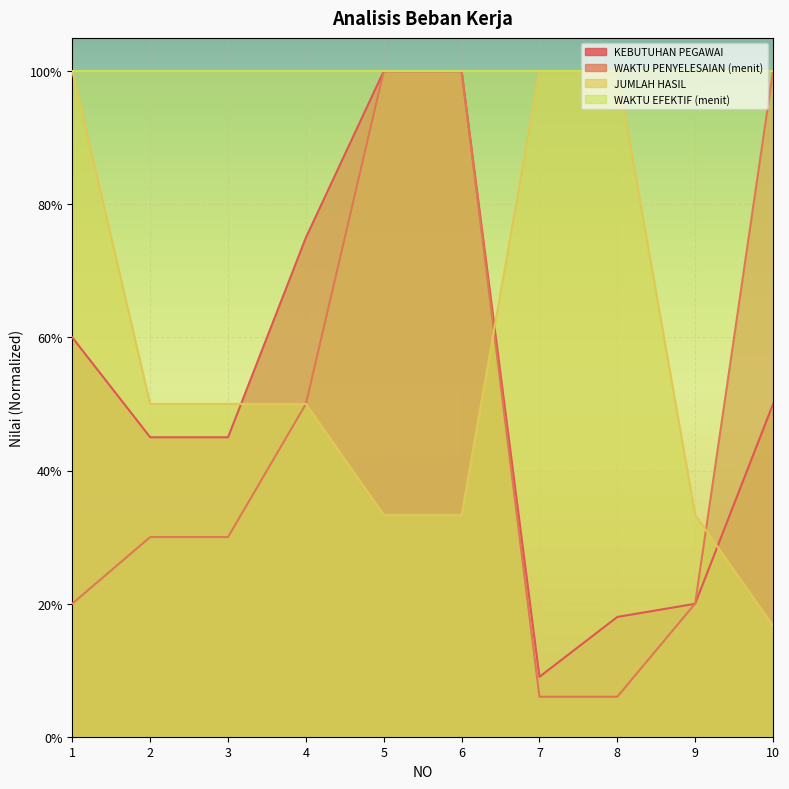

Does the chart display data point markers on the line(s)?

No